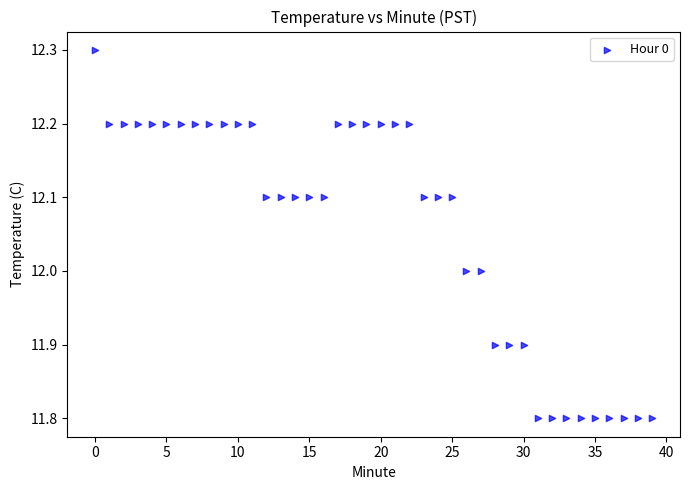

What is the range of Y values (max minus min)?

0.5